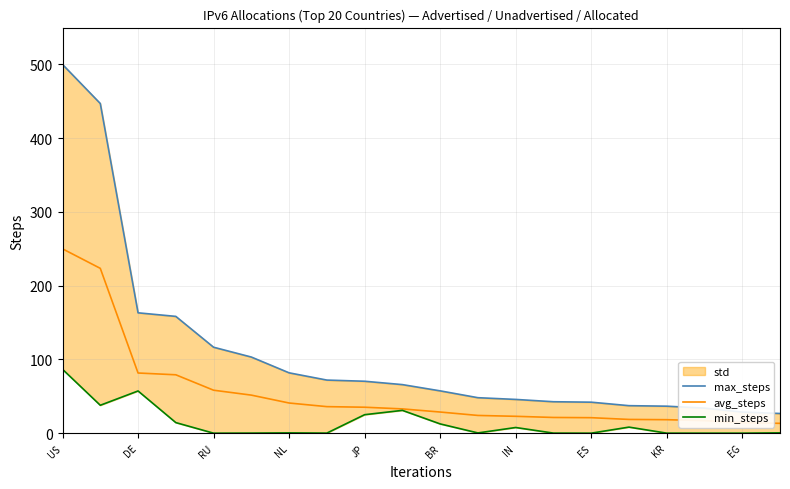

Where is avg_steps nearest to the value 131?

DE